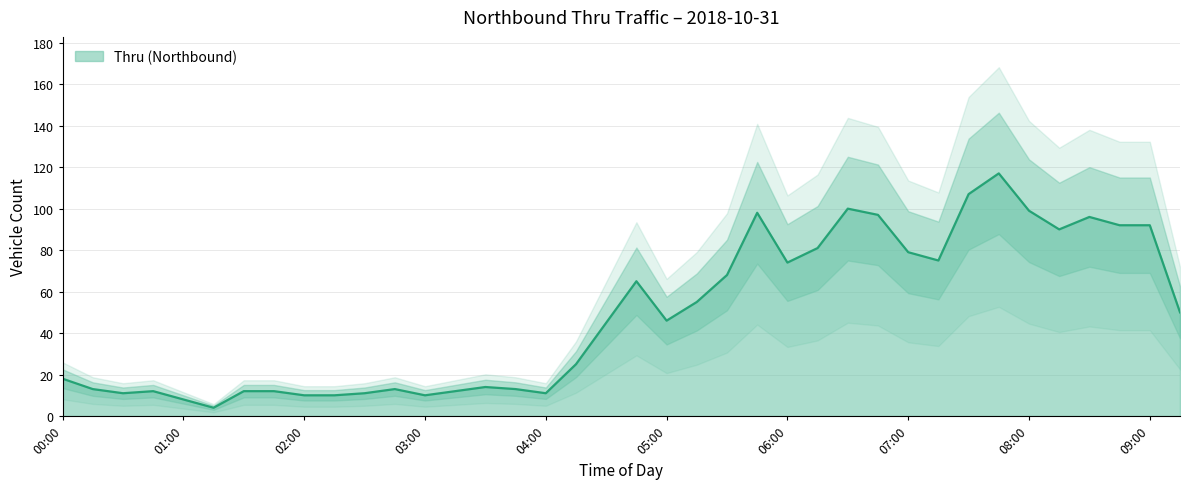

Is it true that the value at 05:45 is 42?

False